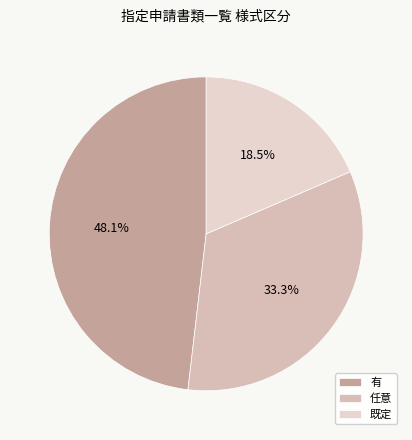

What portion of the pie excludes 任意?

66.7%